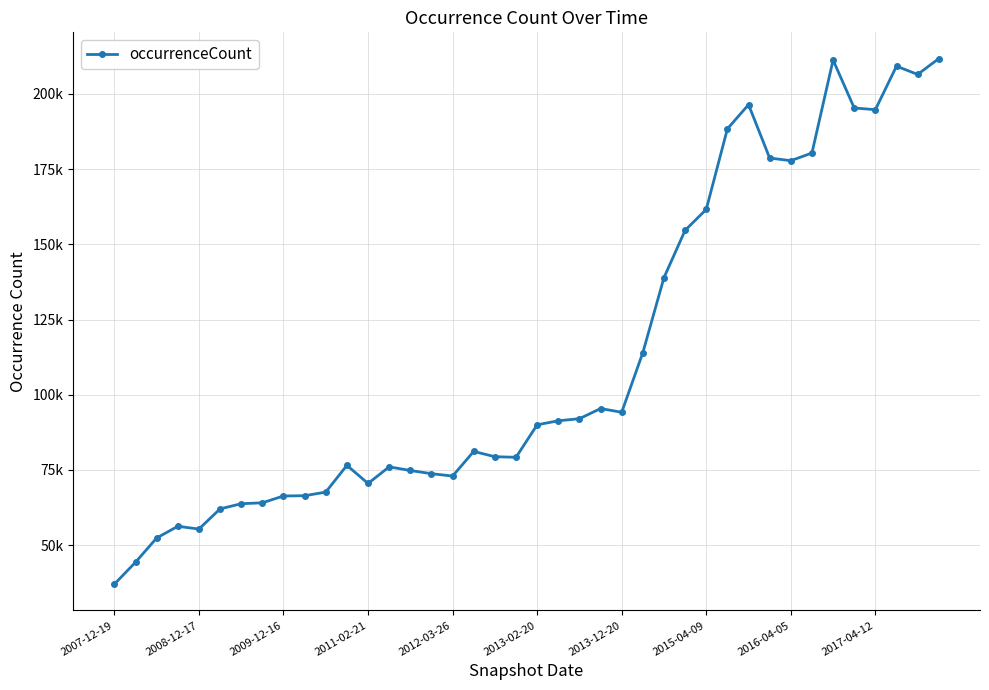

Does the chart have visible grid lines?

Yes